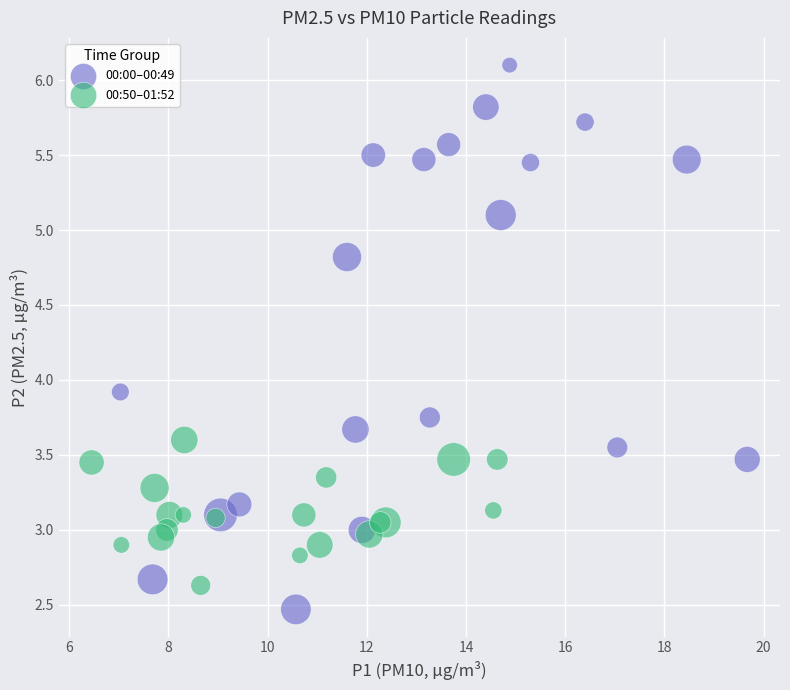

What are all the series names shown in the legend?

00:00–00:49, 00:50–01:52